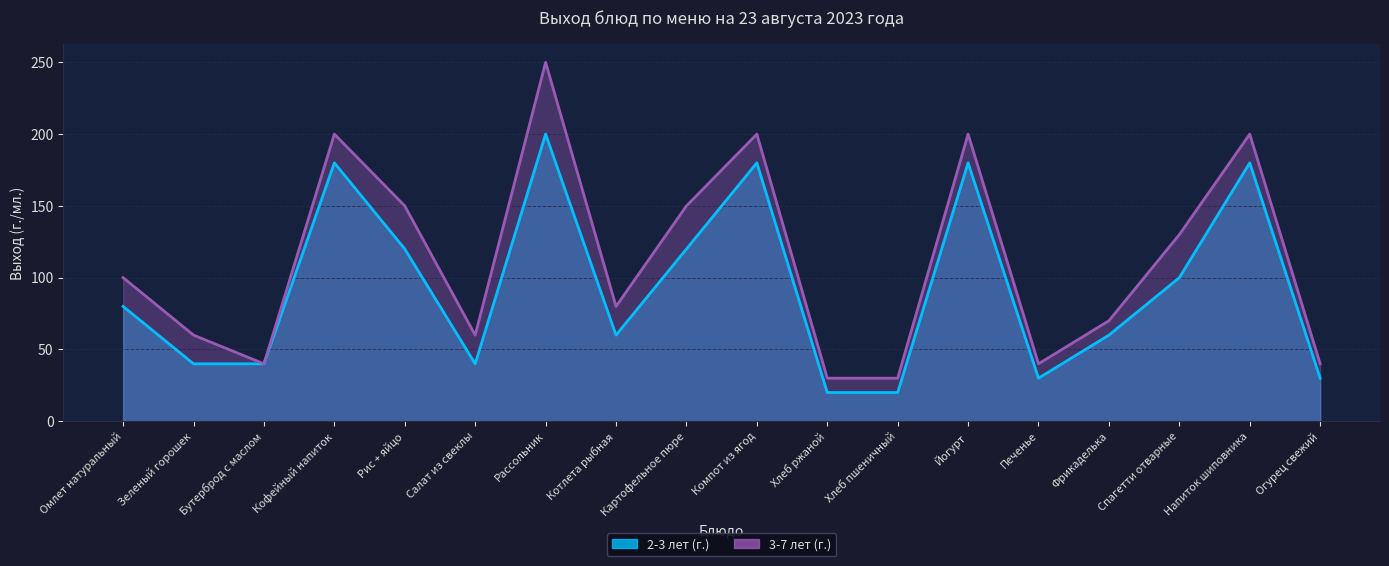

What is the difference between the 2-3 лет (г.) values at Рассольник and Хлеб ржаной?

180